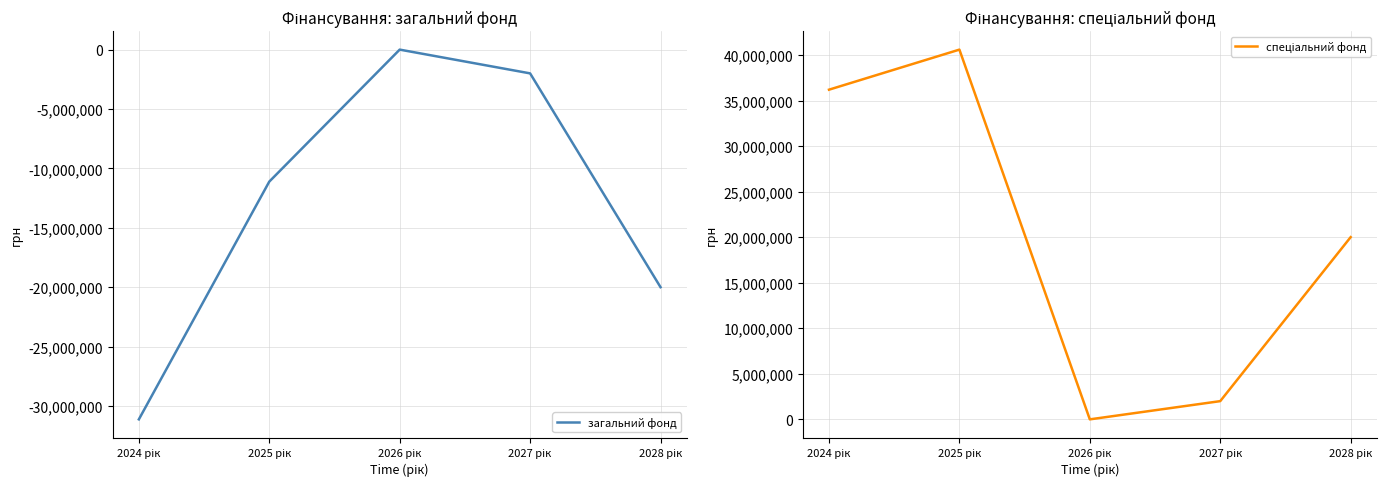

True or false: спеціальний фонд has more than 2 interior local peaks.

False